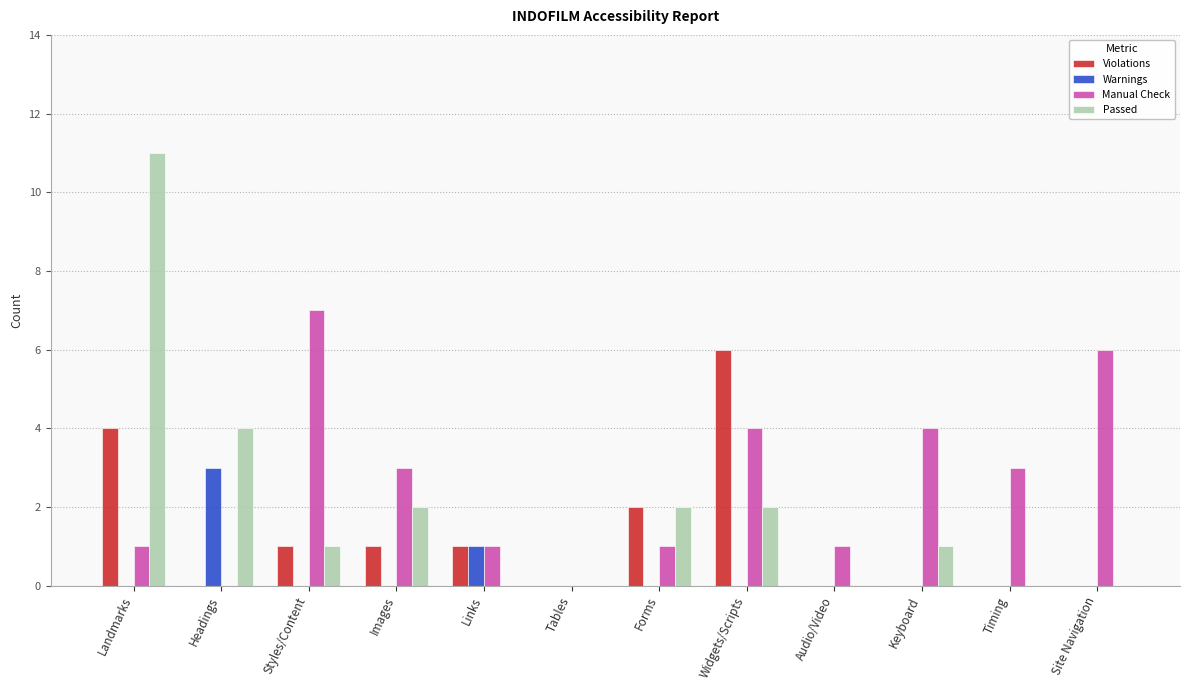

Is it true that Warnings equals 1 at Links?

True